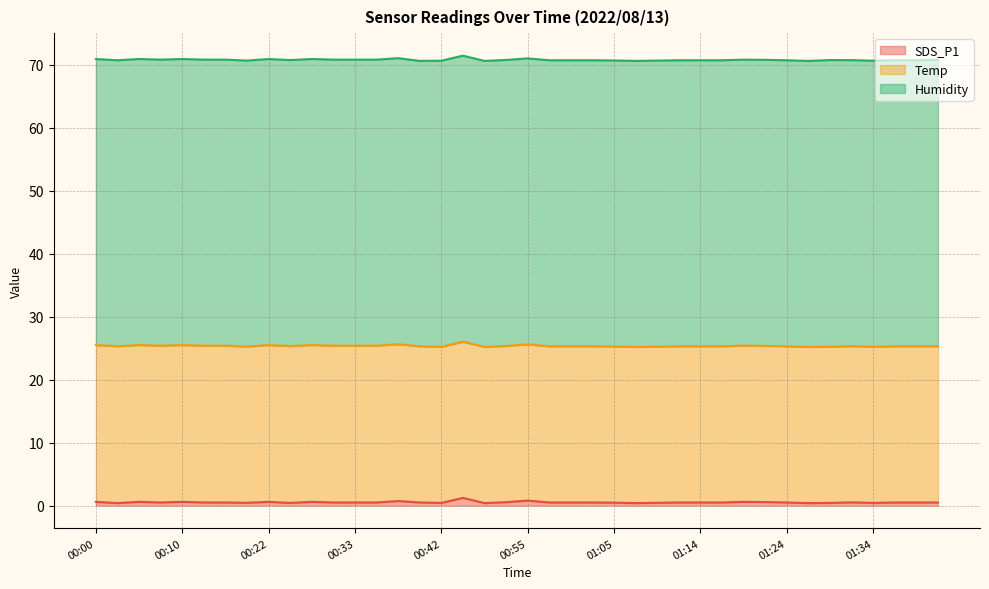

Reading left to right, transcribe all the data shown in this chart.

SDS_P1: 0.6	0.4	0.6	0.5	0.6	0.5	0.5	0.5	0.6	0.4	0.6	0.5	0.5	0.5	0.7	0.5	0.4	1.2	0.4	0.6	0.8	0.5	0.5	0.5	0.5	0.4	0.5	0.5	0.5	0.5	0.6	0.6	0.5	0.4	0.4	0.5	0.4	0.5	0.5	0.5
Temp: 24.9	24.9	24.9	24.9	24.9	24.9	24.9	24.8	24.9	24.9	24.9	24.9	24.9	24.9	24.9	24.8	24.8	24.8	24.8	24.8	24.8	24.8	24.8	24.8	24.8	24.8	24.8	24.8	24.8	24.8	24.8	24.8	24.8	24.8	24.8	24.8	24.8	24.8	24.8	24.8
Humidity: 45.4	45.4	45.4	45.4	45.4	45.4	45.4	45.4	45.4	45.4	45.4	45.4	45.4	45.4	45.4	45.3	45.4	45.4	45.4	45.4	45.4	45.4	45.4	45.4	45.4	45.4	45.4	45.4	45.4	45.4	45.4	45.4	45.4	45.4	45.5	45.4	45.4	45.4	45.4	45.5